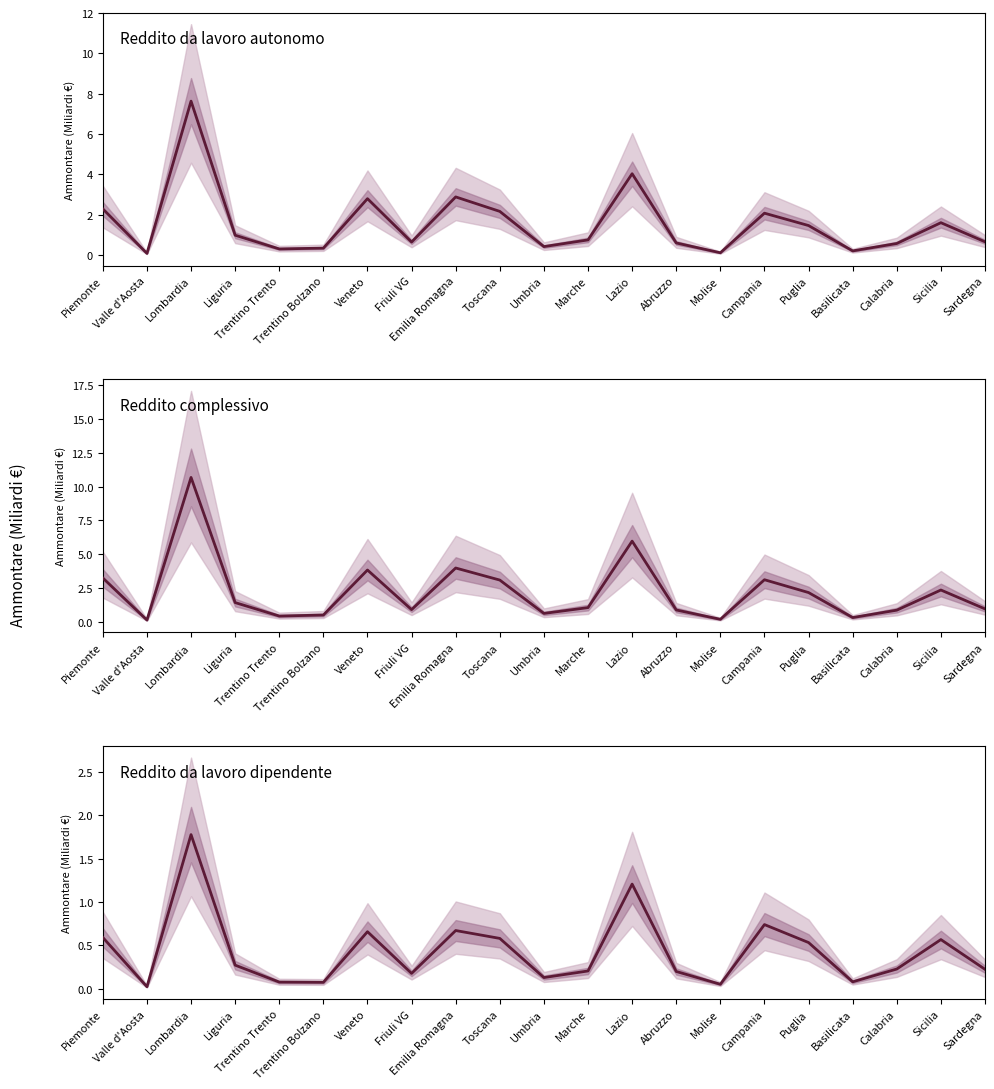

The value of Reddito da lavoro autonomo at Molise is 0.1. True or false?

True